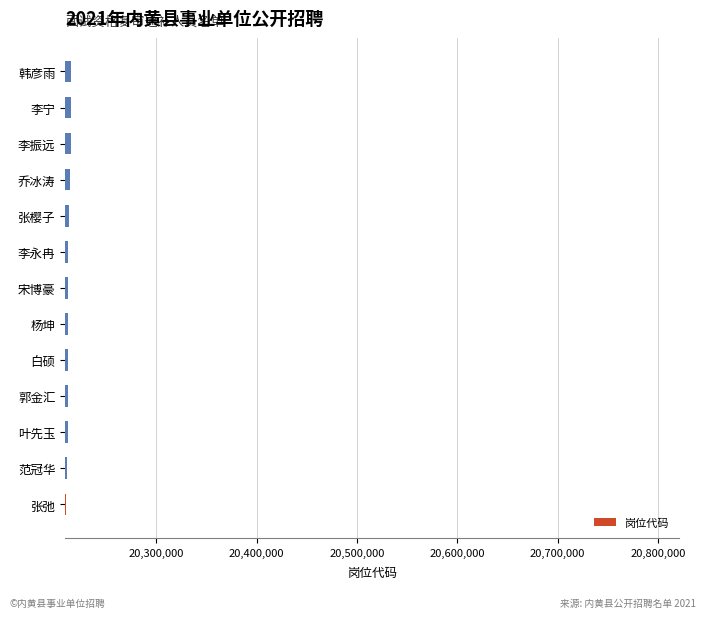

What is the average value?

20212456